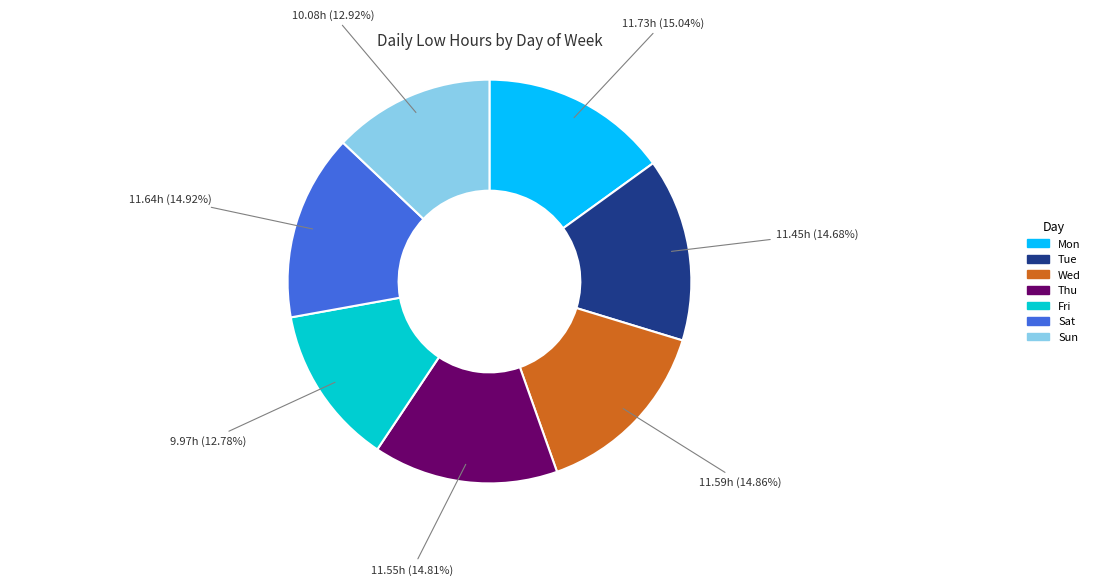

How many segments does this pie chart have?

7